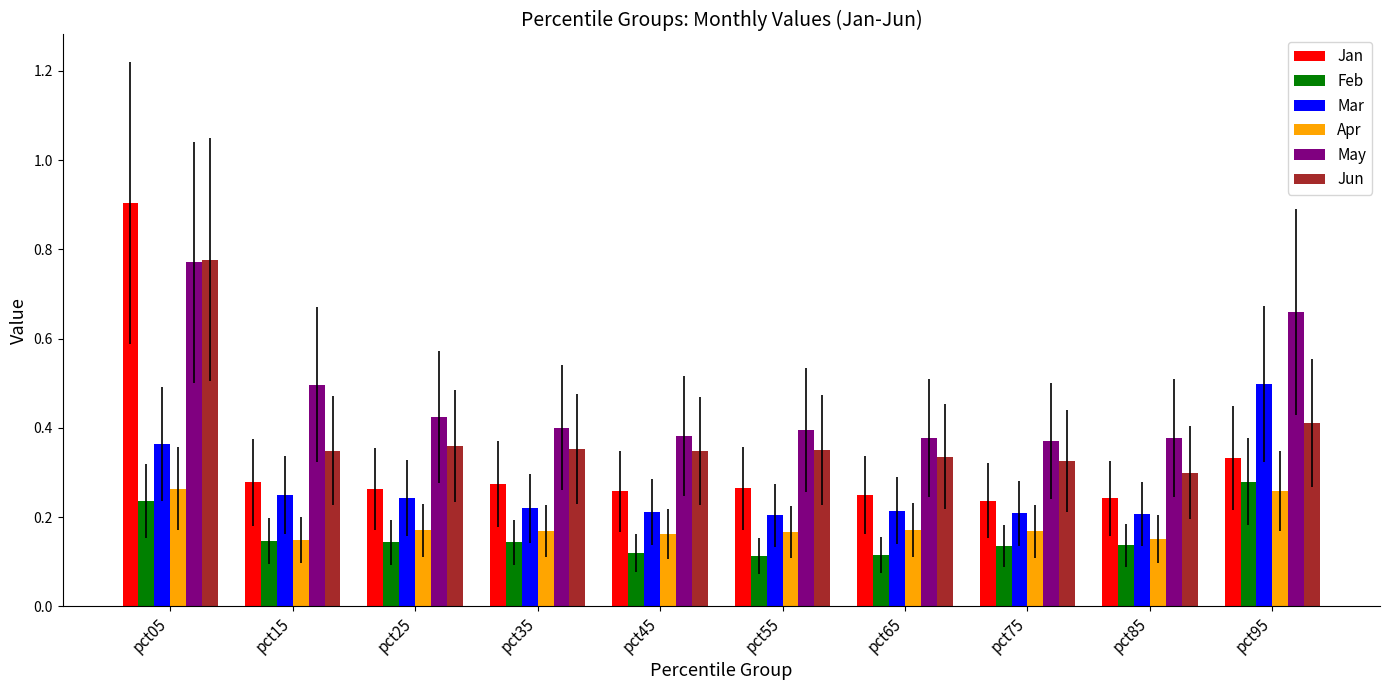

How many categories are shown in the chart?

10